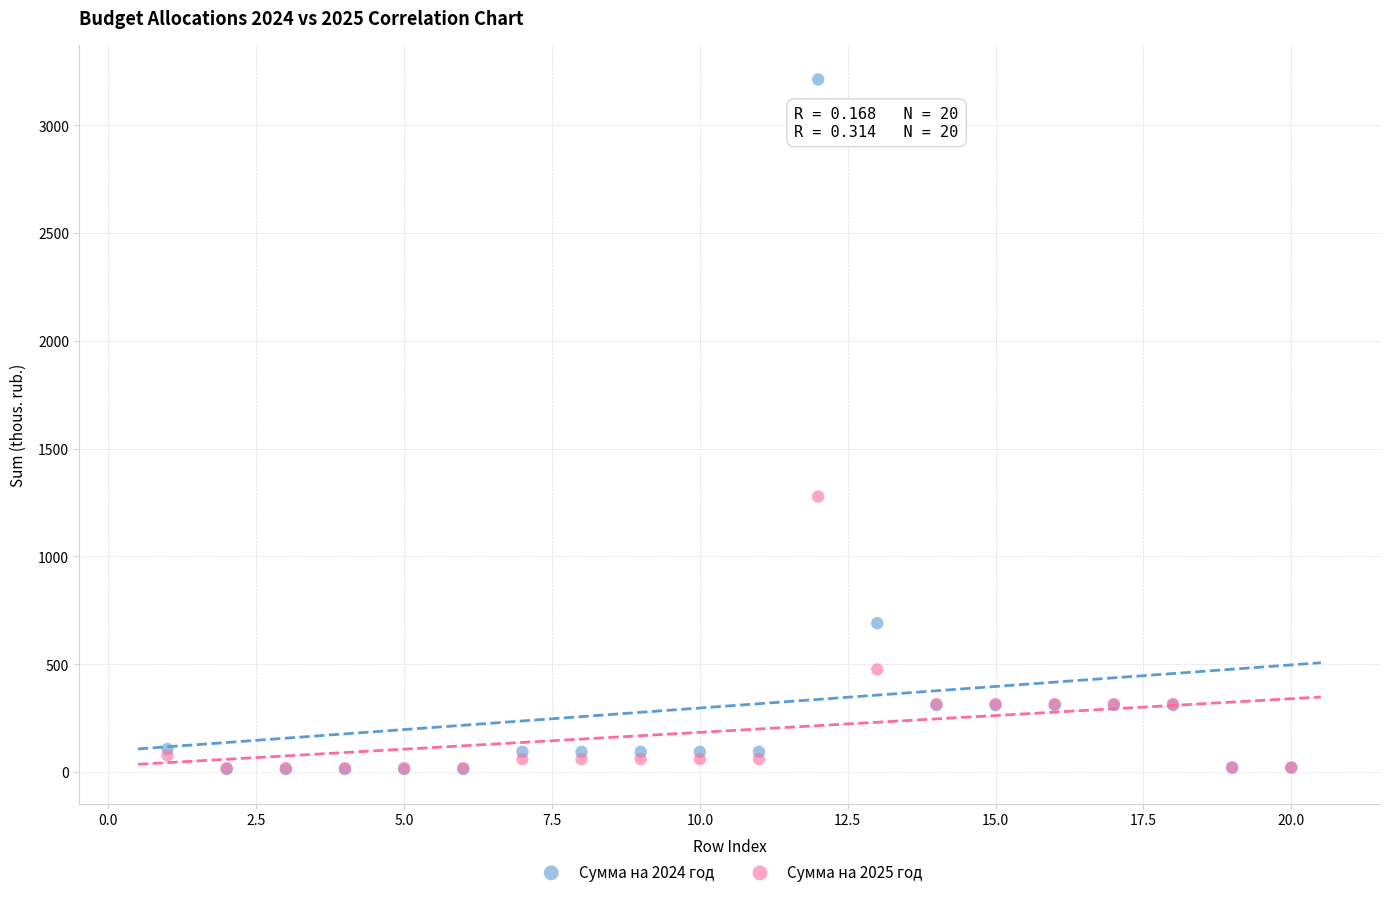

Which series has the largest Y range (max minus min)?

Сумма на 2024 год